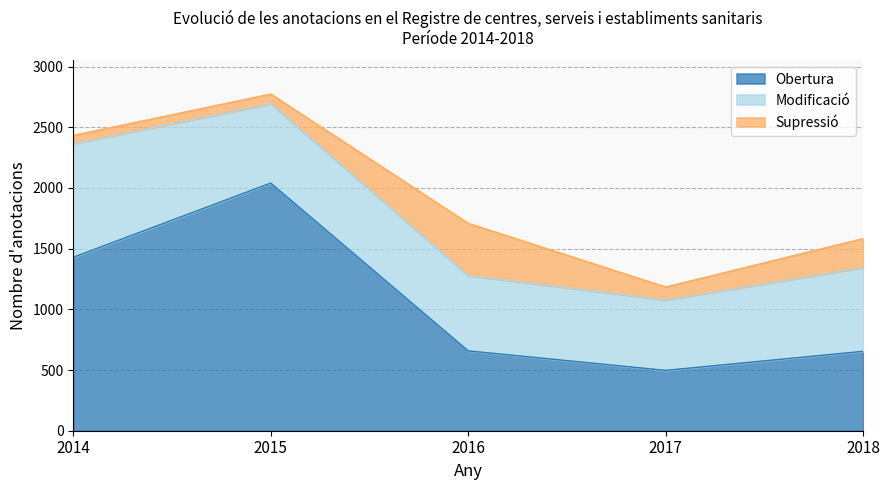

True or false: Obertura and Supressió intersect in this chart.

False